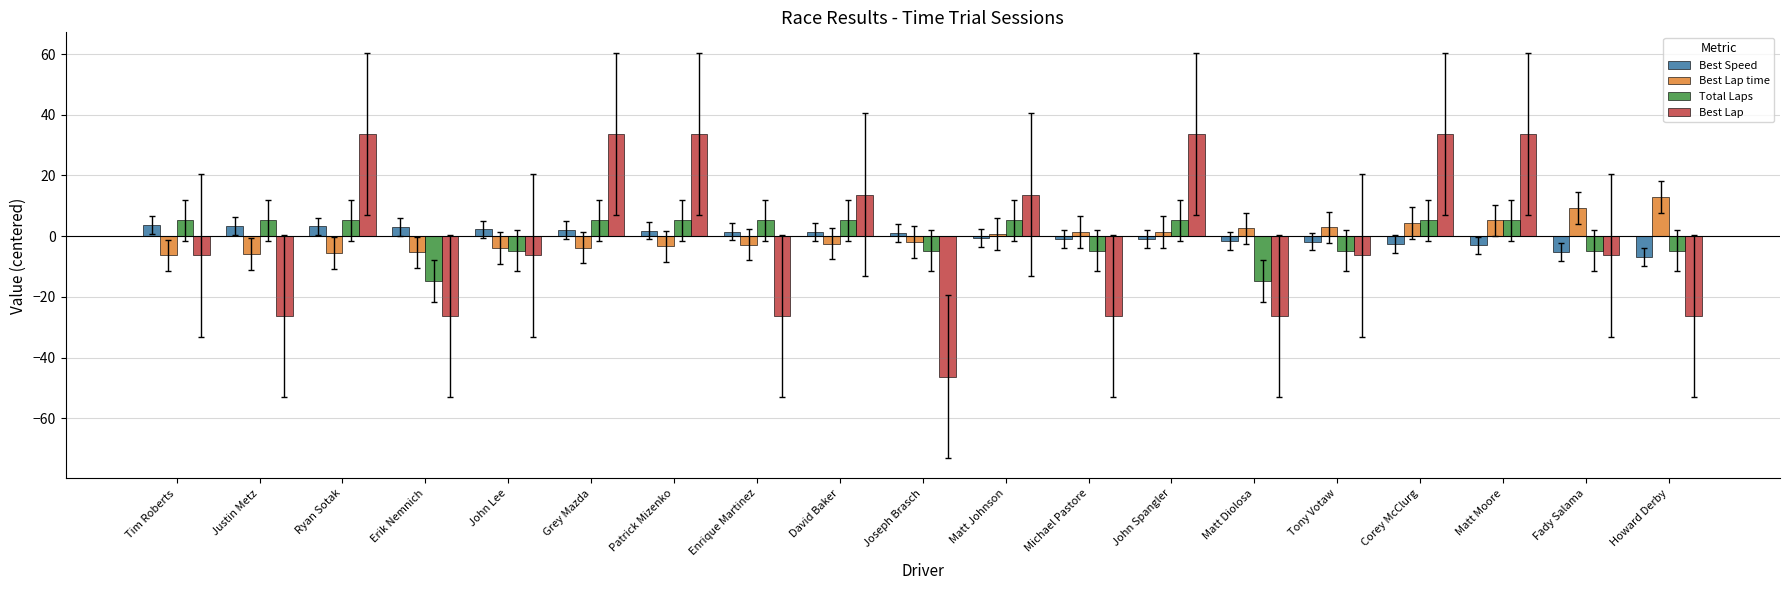

What is the difference between the highest and lowest values at Patrick Mizenko?

37.0